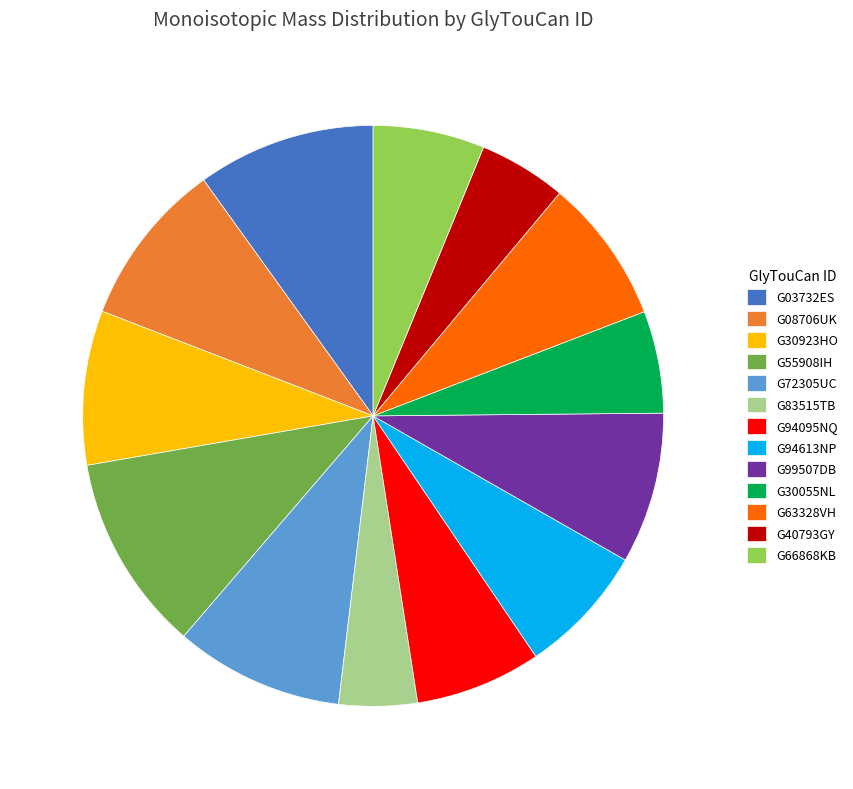

Which category has the smallest portion of the pie?

G83515TB